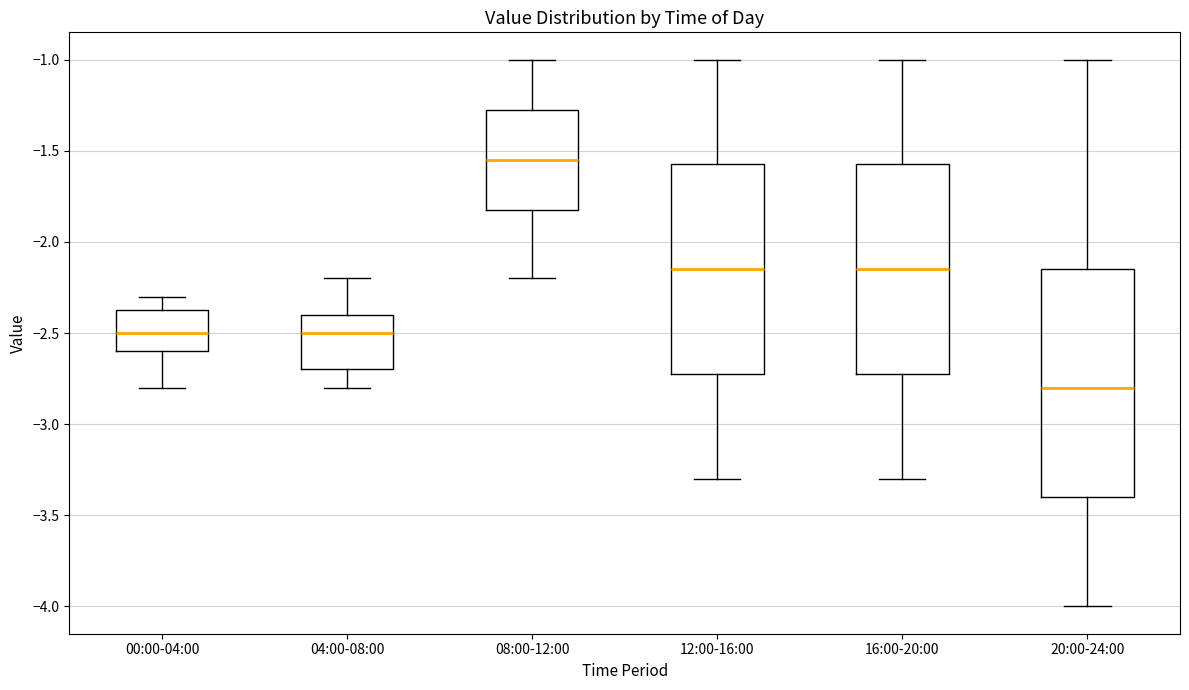

Comparing the boxes themselves (not the whiskers), which one is the tallest?

20:00-24:00